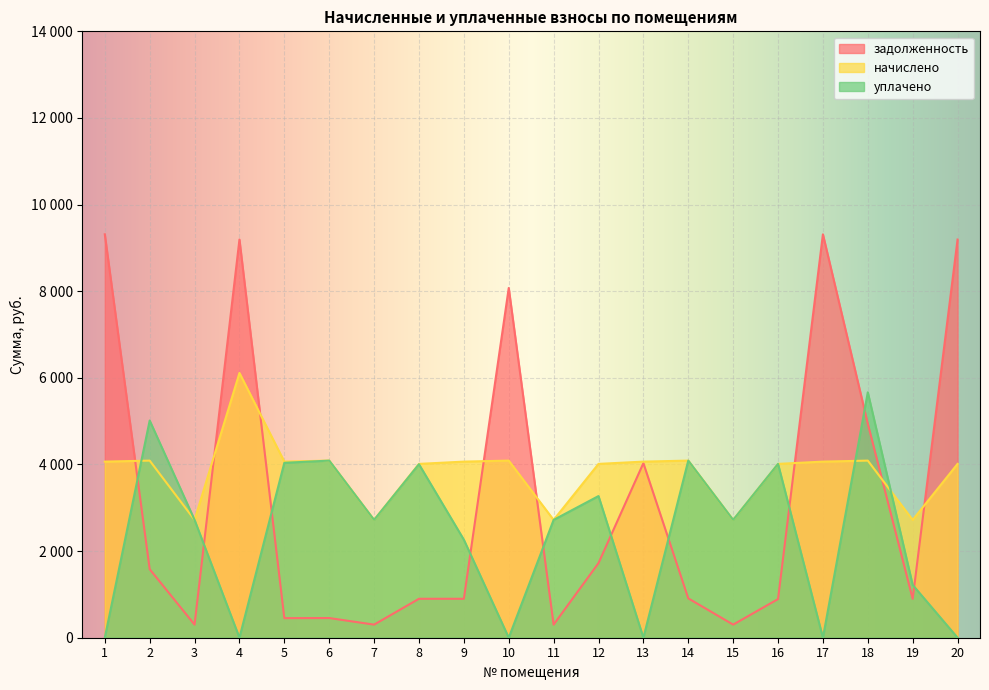

What is the approximate value of уплачено at 14?

4089.2